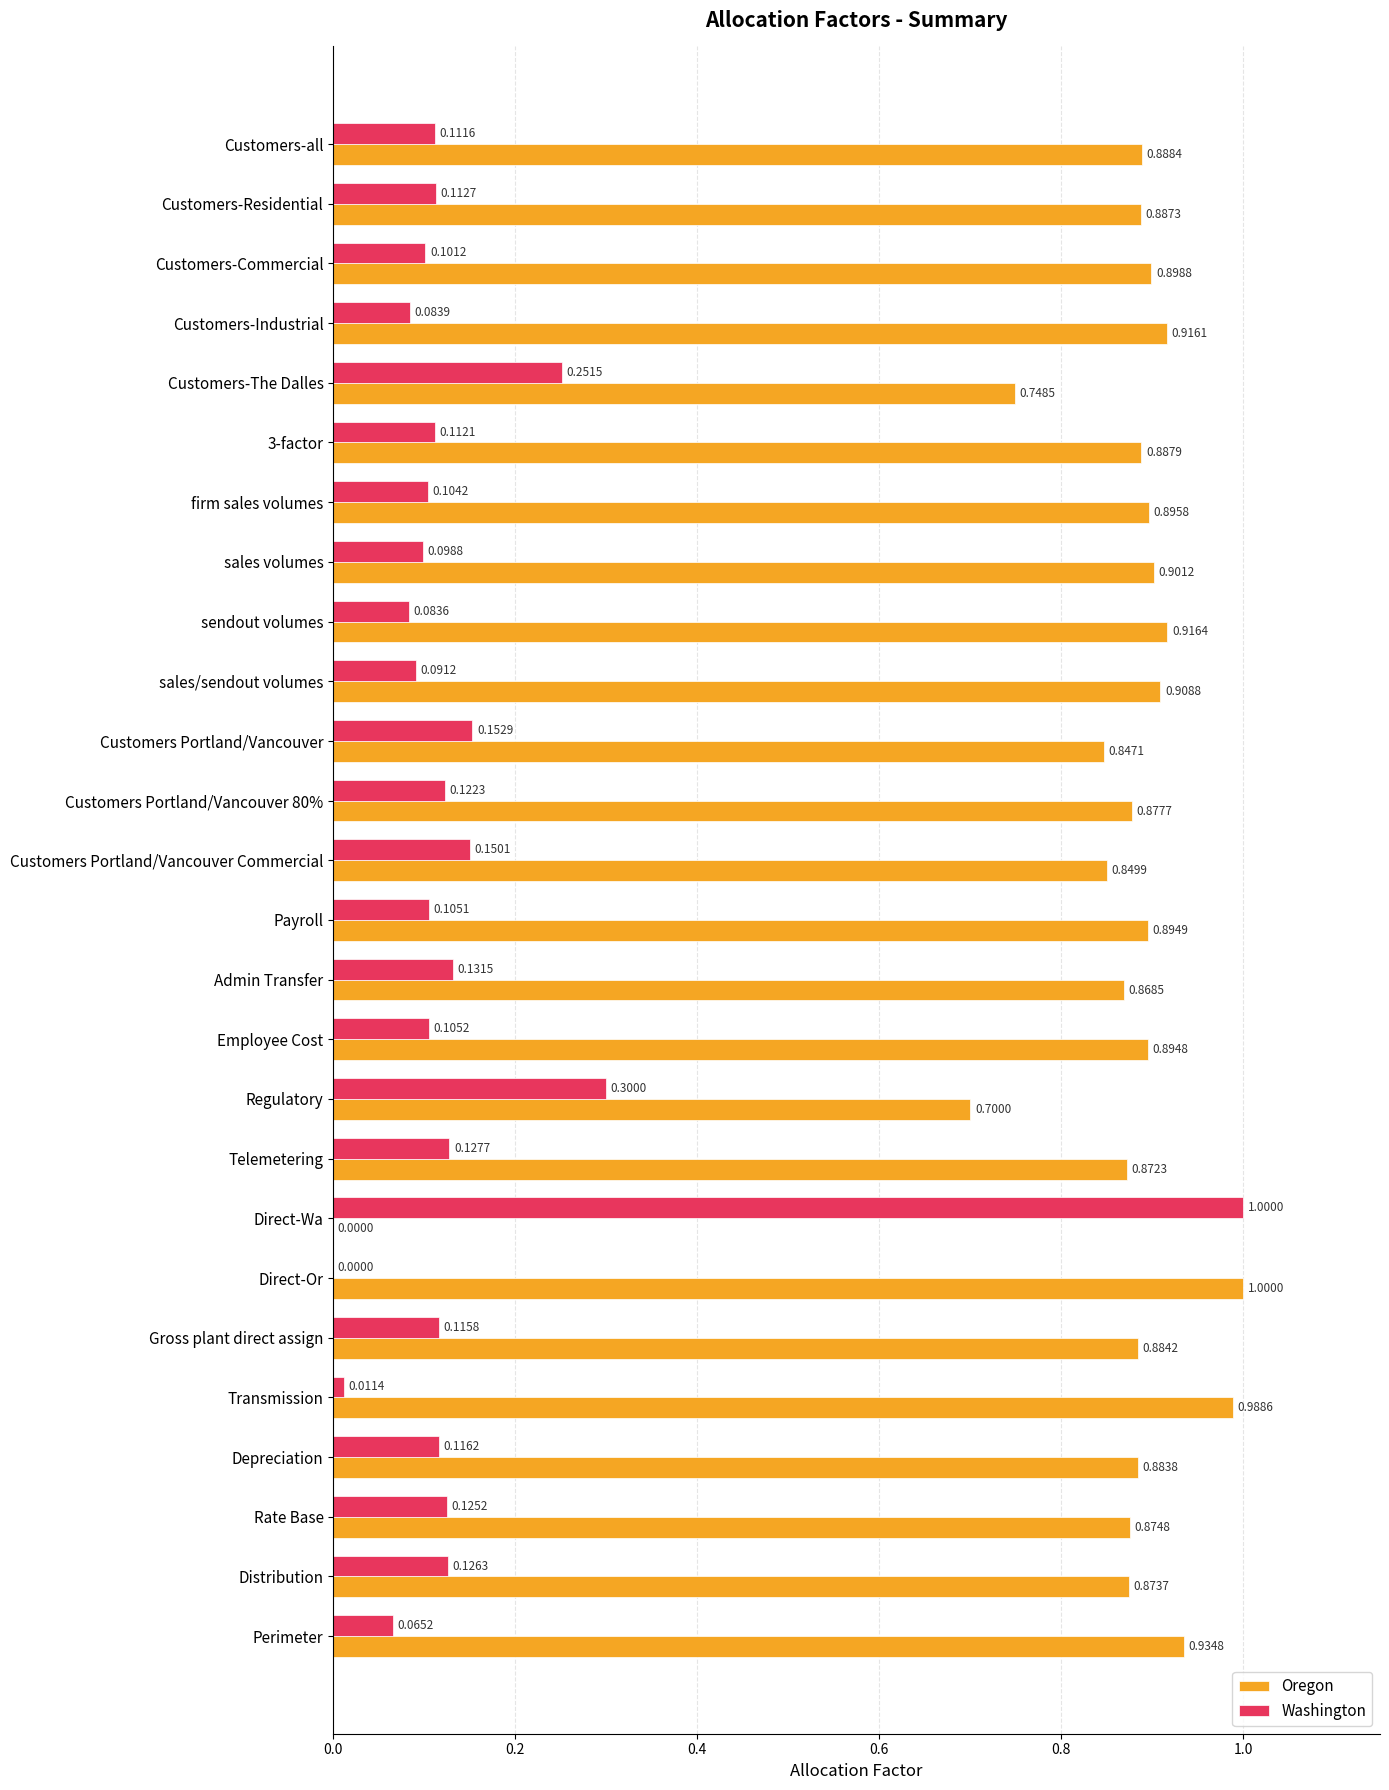

Which series has the largest total across all categories?

Oregon